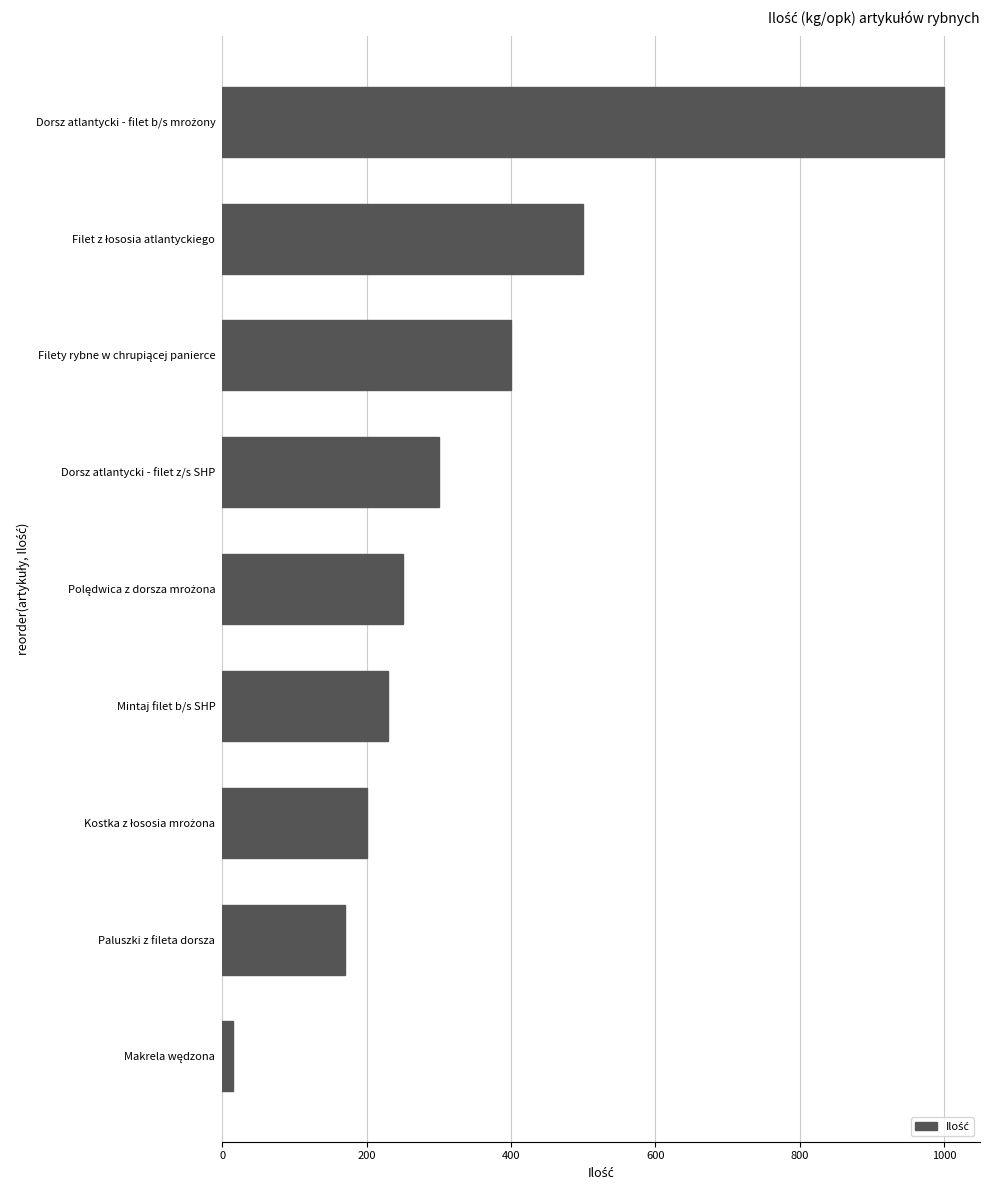

What is the average value?

341